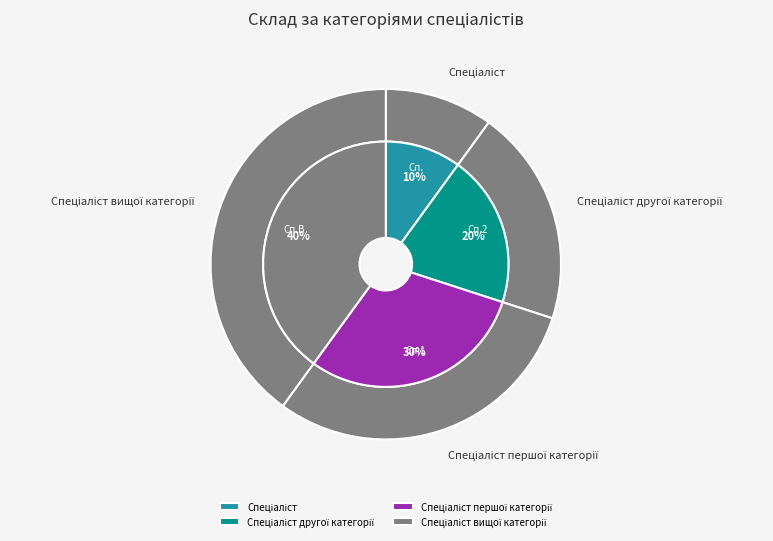

What is the change in value from Спеціаліст to Спеціаліст другої категорії?

+1